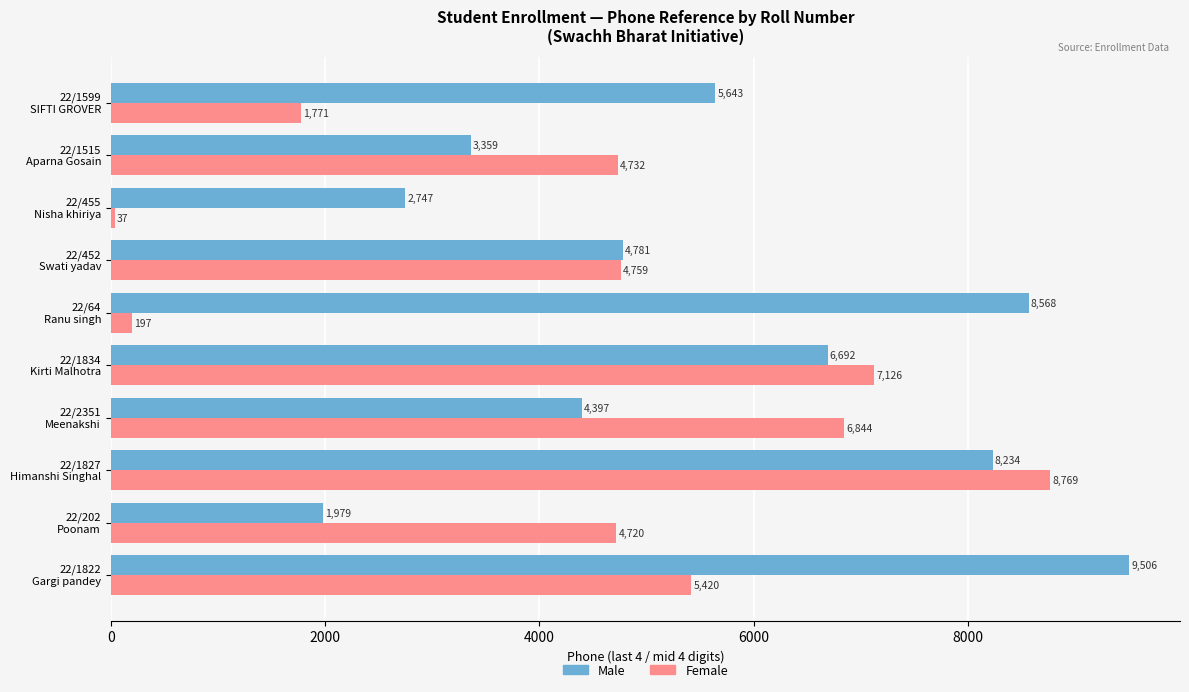

At how many categories does at least one series exceed 3130?

9